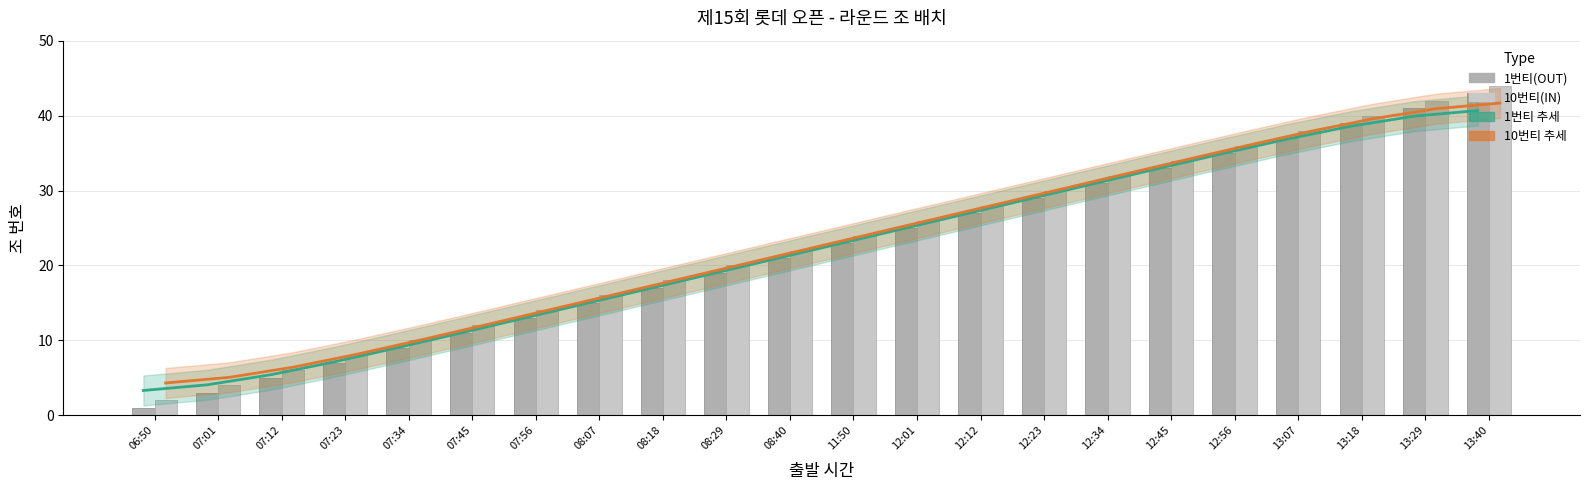

How many categories are shown in the chart?

22